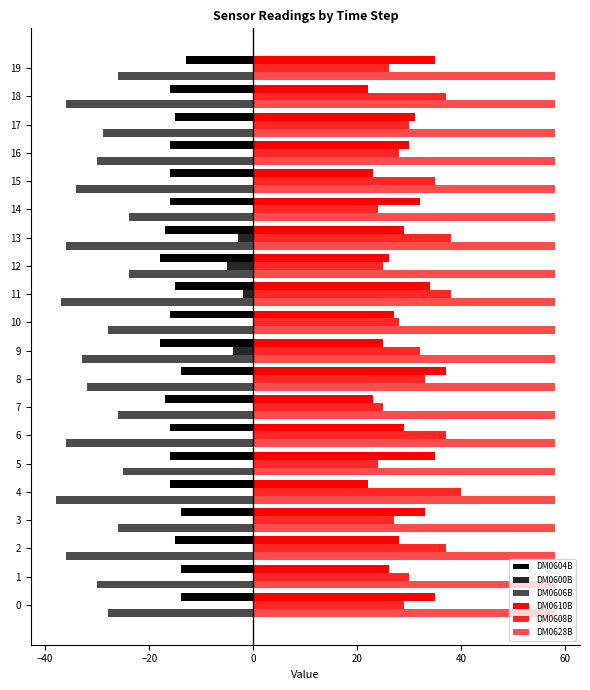

How many categories are shown in the chart?

20